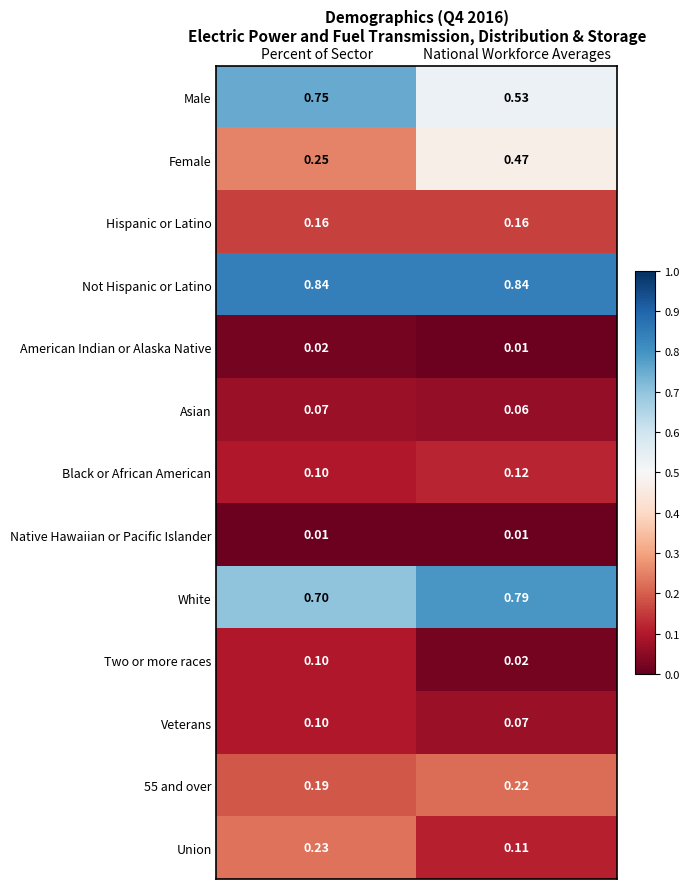

Which category has the highest value in the Two or more races series?

Percent of Sector